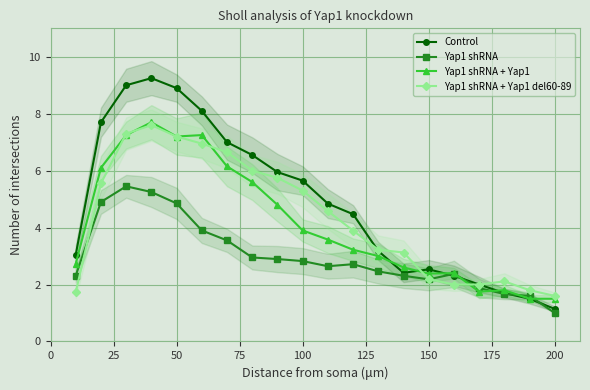

In Yap1 shRNA, how many points are higher than both neighbors (excluding endpoints)?

3